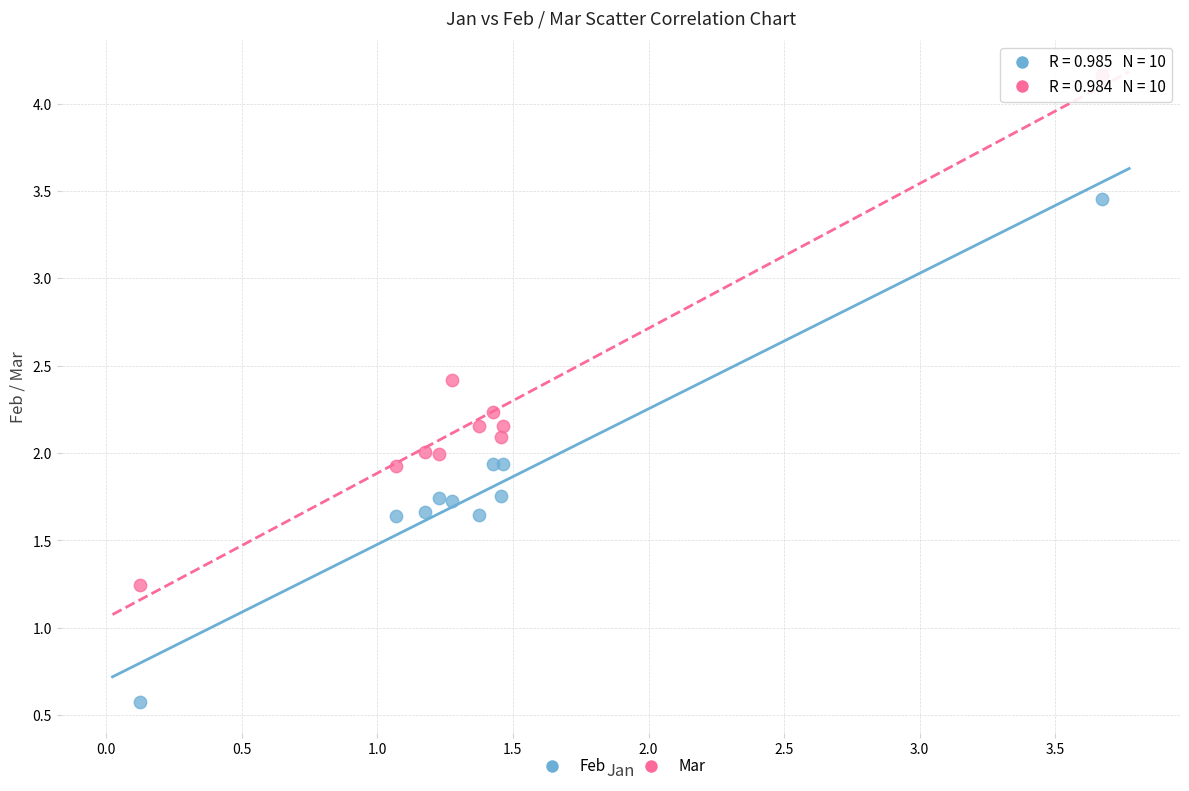

What are all the series names shown in the legend?

Feb, Mar